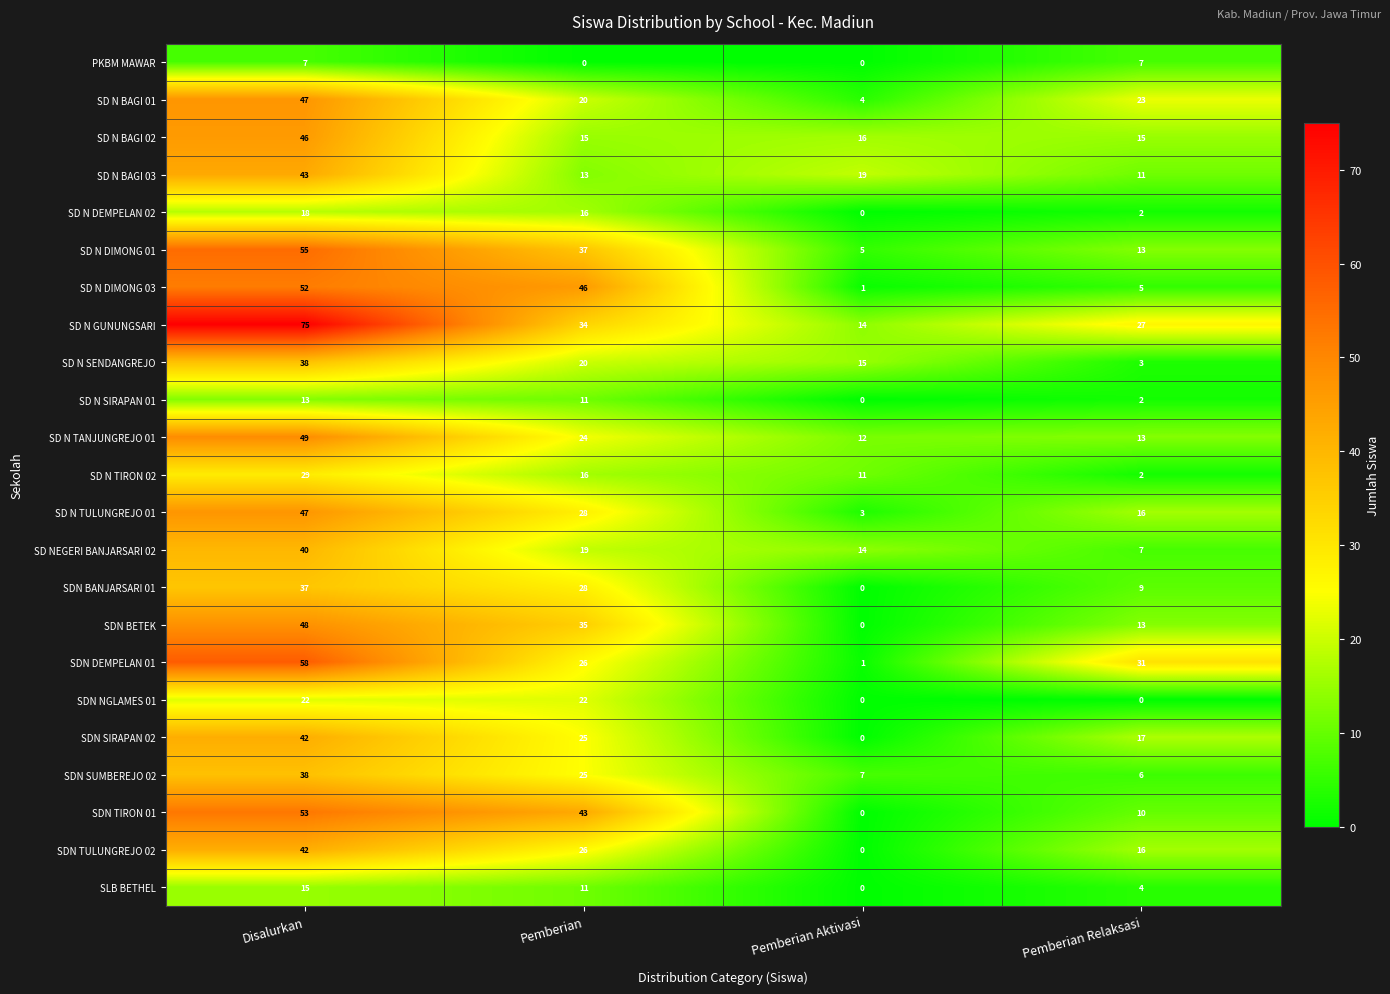

What is the maximum value shown in the chart?

75